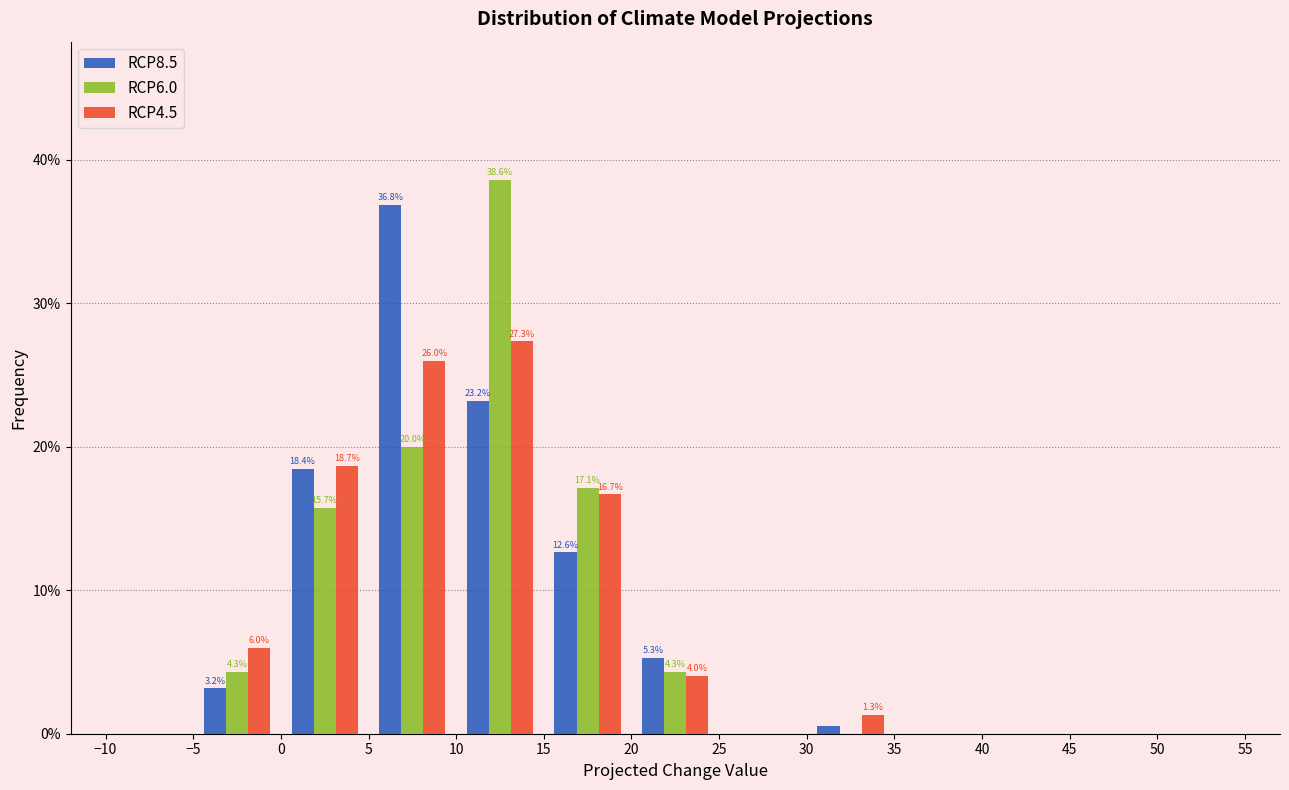

In the RCP4.5 series, which range on the x-axis has the tallest bar?

10 to 15